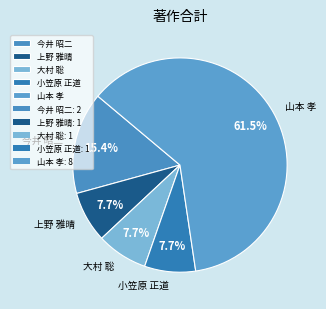

To the nearest percent, what percentage of the pie is 上野 雅晴?

8%